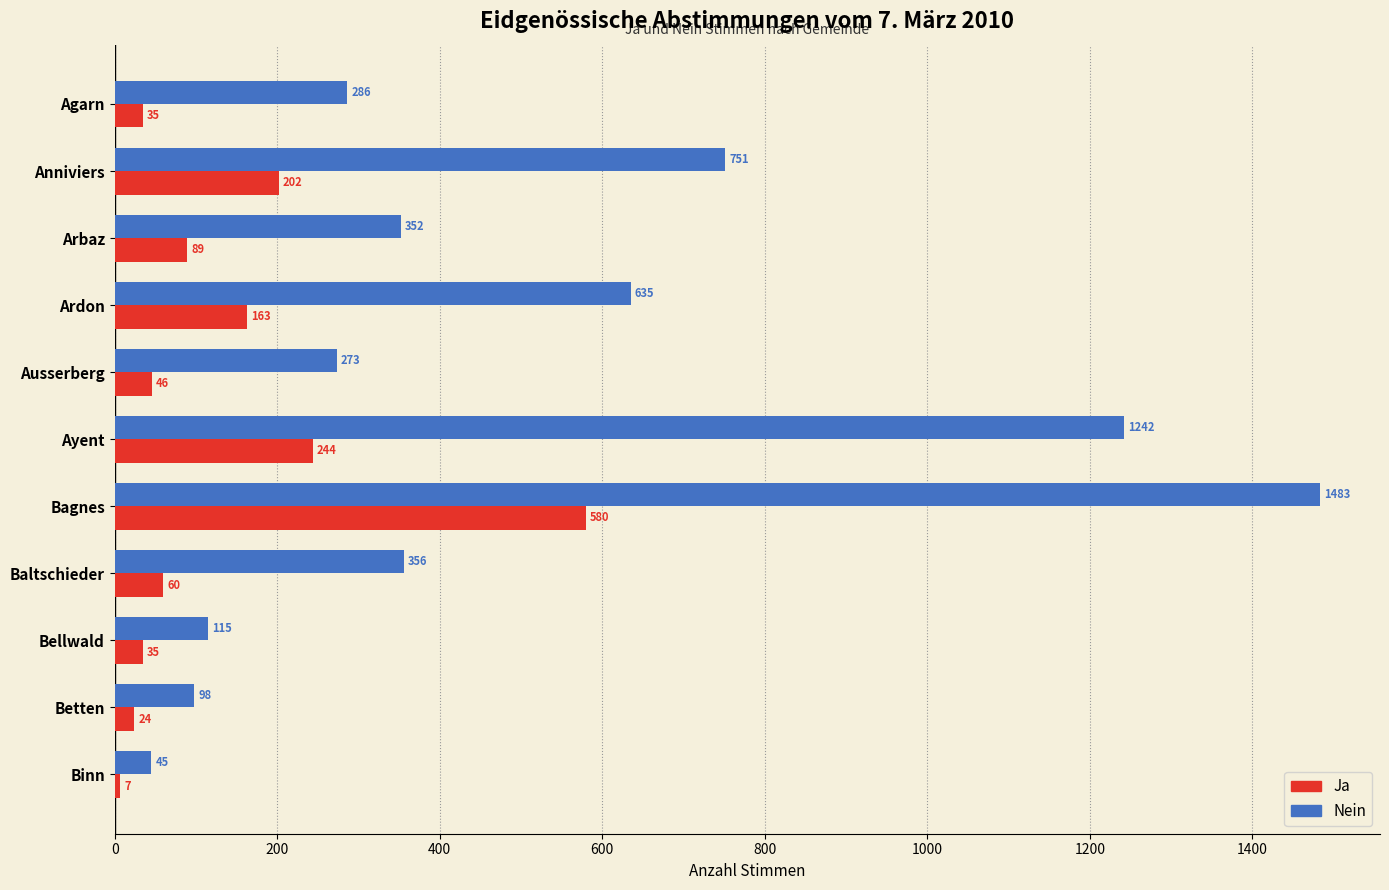

Which series has the largest total across all categories?

Nein